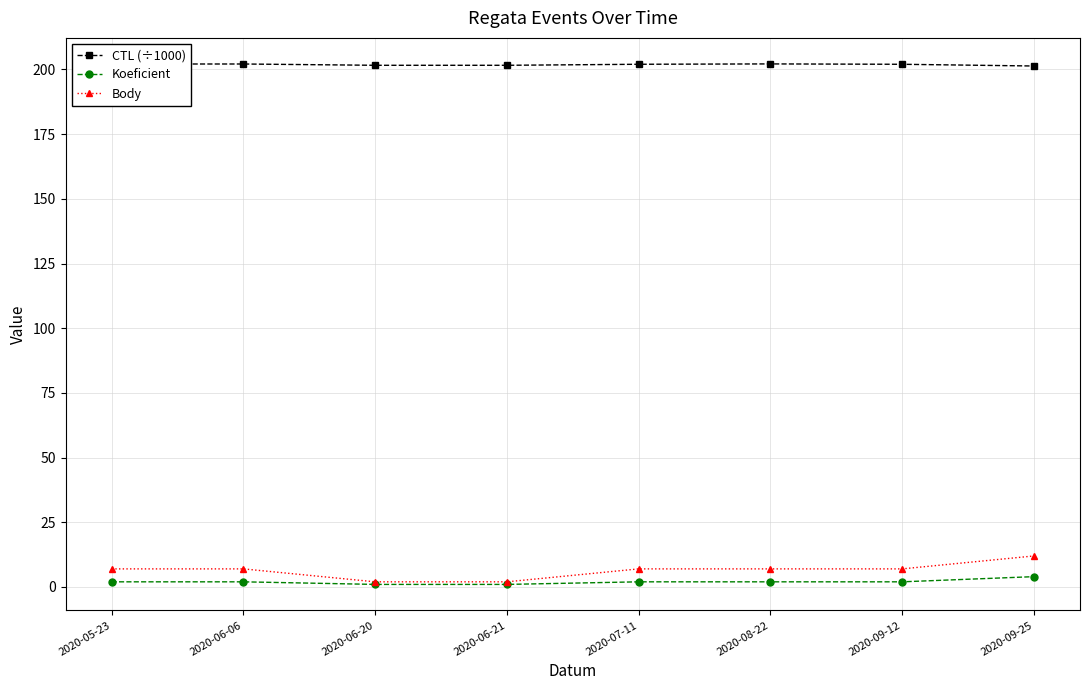

Is this an area chart (filled region under the line)?

No